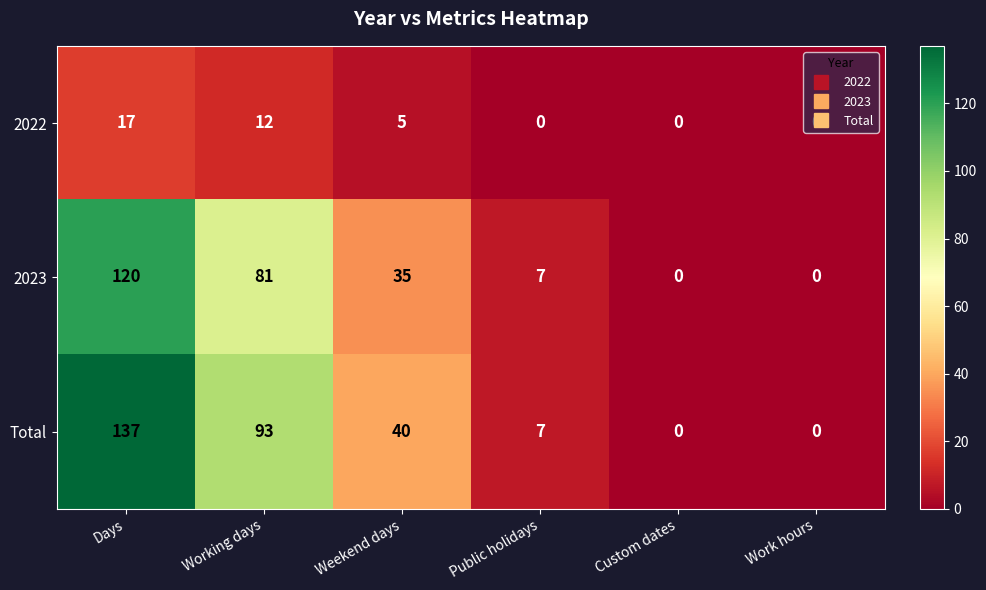

What is the total value across all series at Weekend days?

80